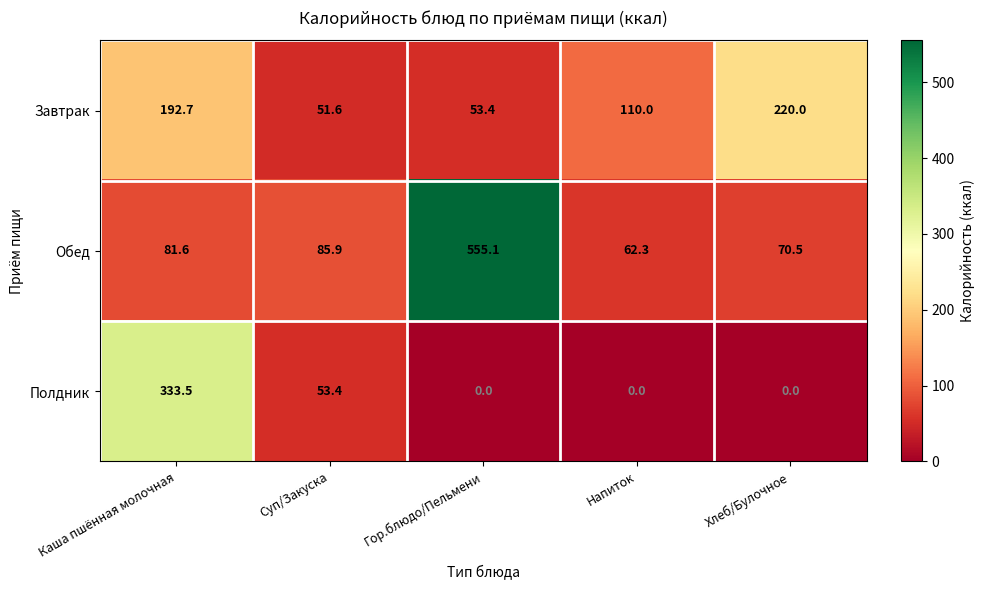

What is the maximum value shown in the chart?

555.1